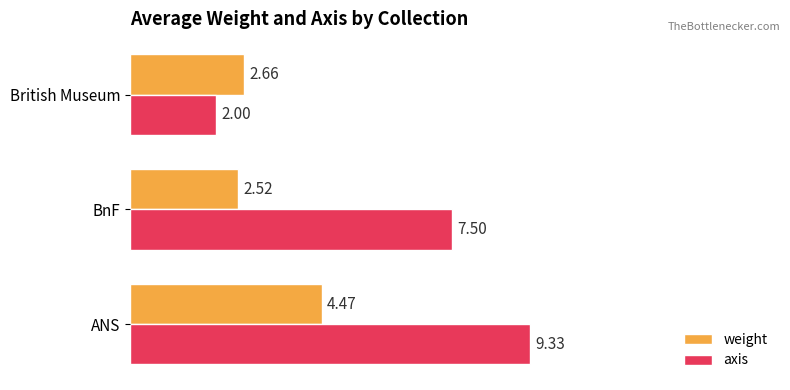

At how many categories does at least one series exceed 2?

3